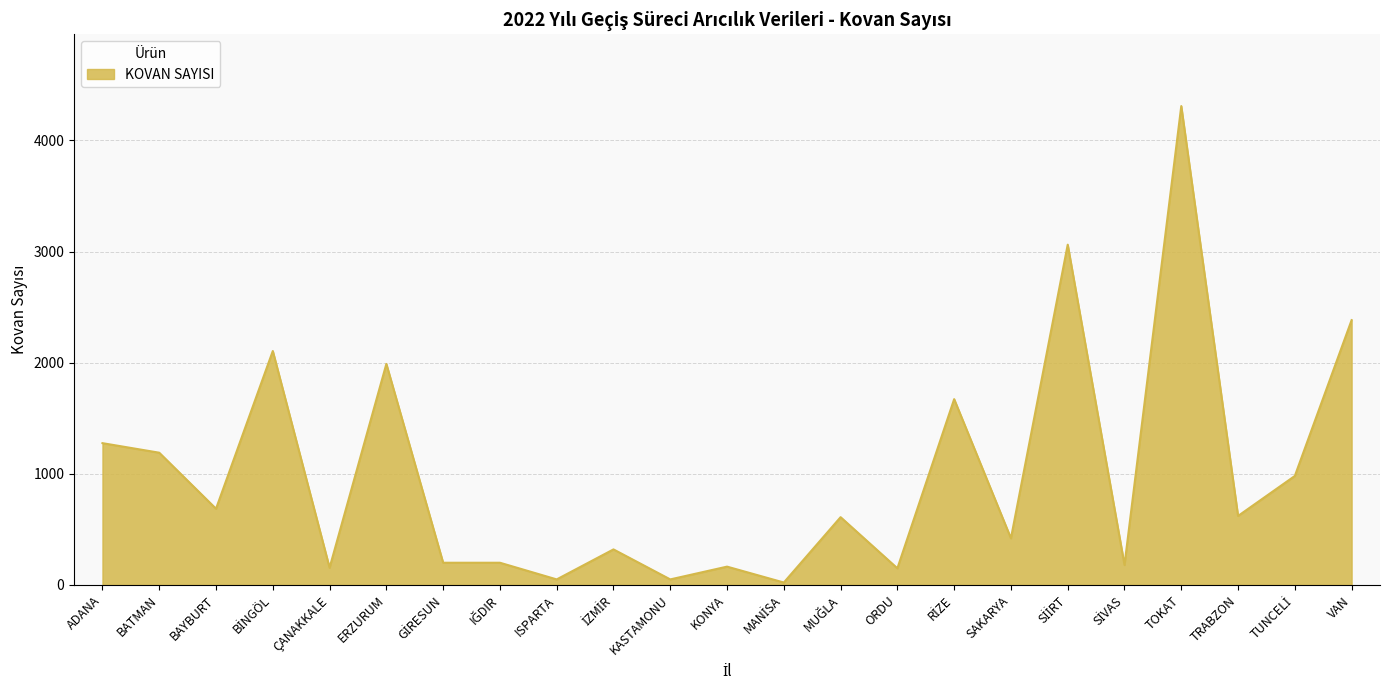

The chart shows a value of 633 at ADANA. True or false?

False